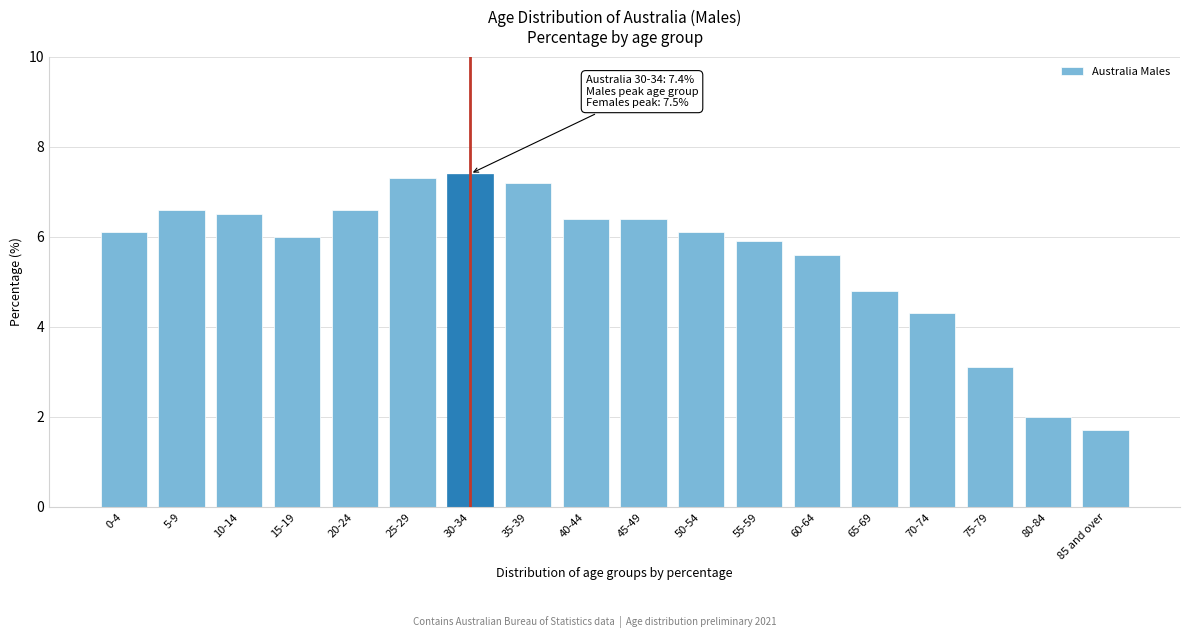

Reading right to left, transcribe all the data shown in this chart.

1.7	2.0	3.1	4.3	4.8	5.6	5.9	6.1	6.4	6.4	7.2	7.4	7.3	6.6	6.0	6.5	6.6	6.1